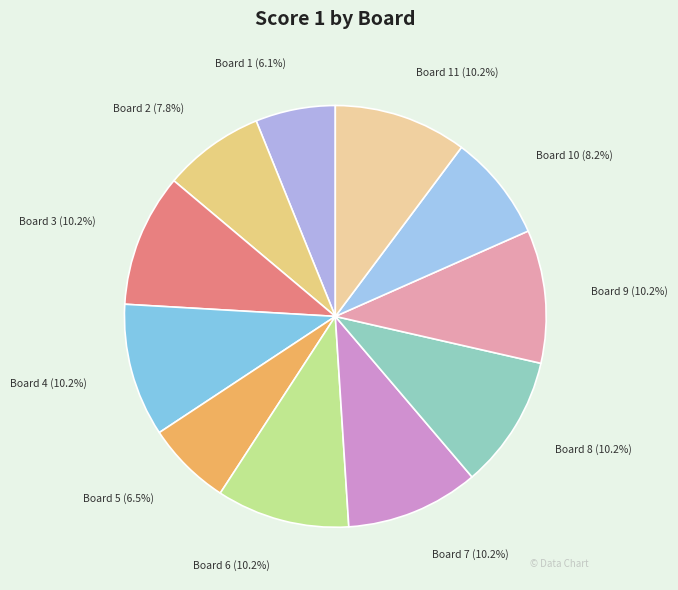

Approximately how many times larger is the value at Board 11 compared to Board 7?

1.0